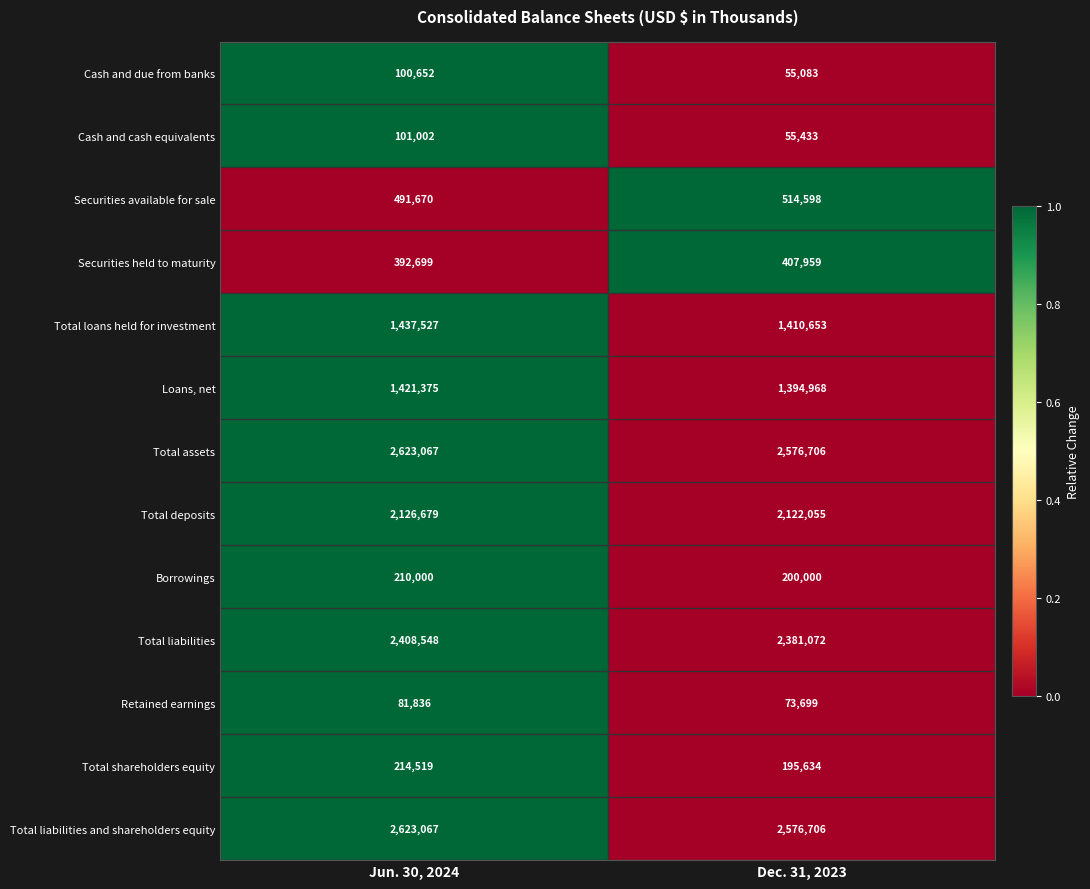

What is the approximate value of Total liabilities and shareholders equity at Jun. 30, 2024, to the nearest 10?

2623070